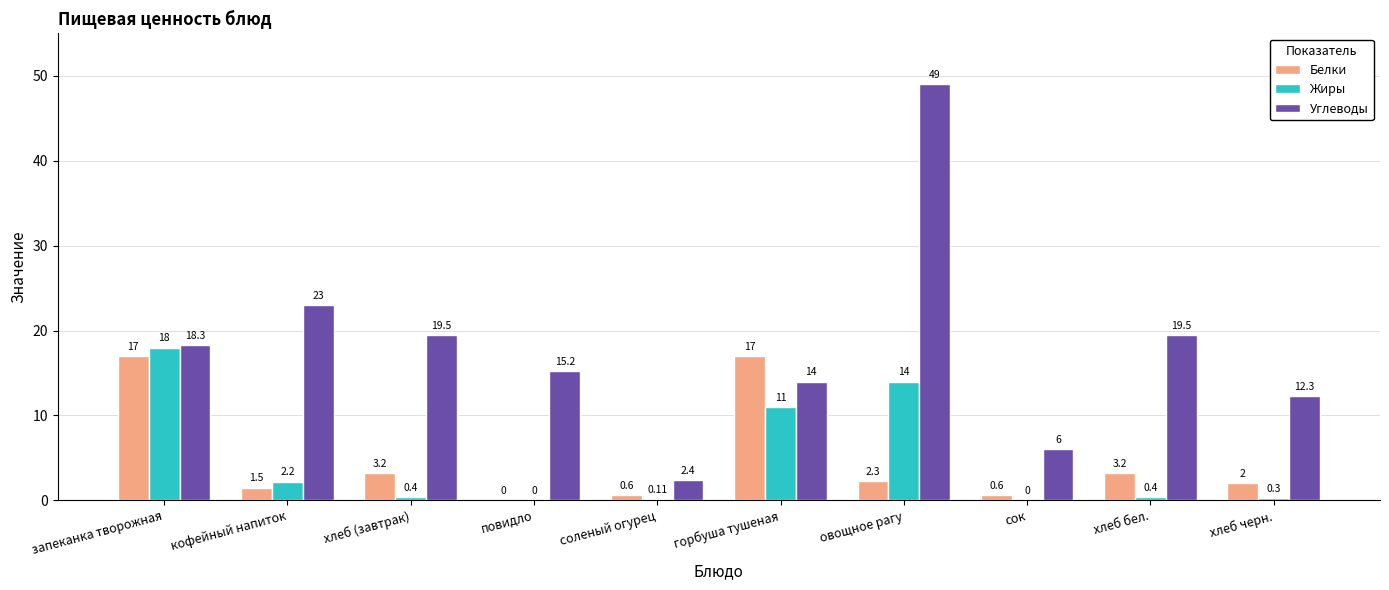

Which category has the highest value in the Углеводы series?

овощное рагу